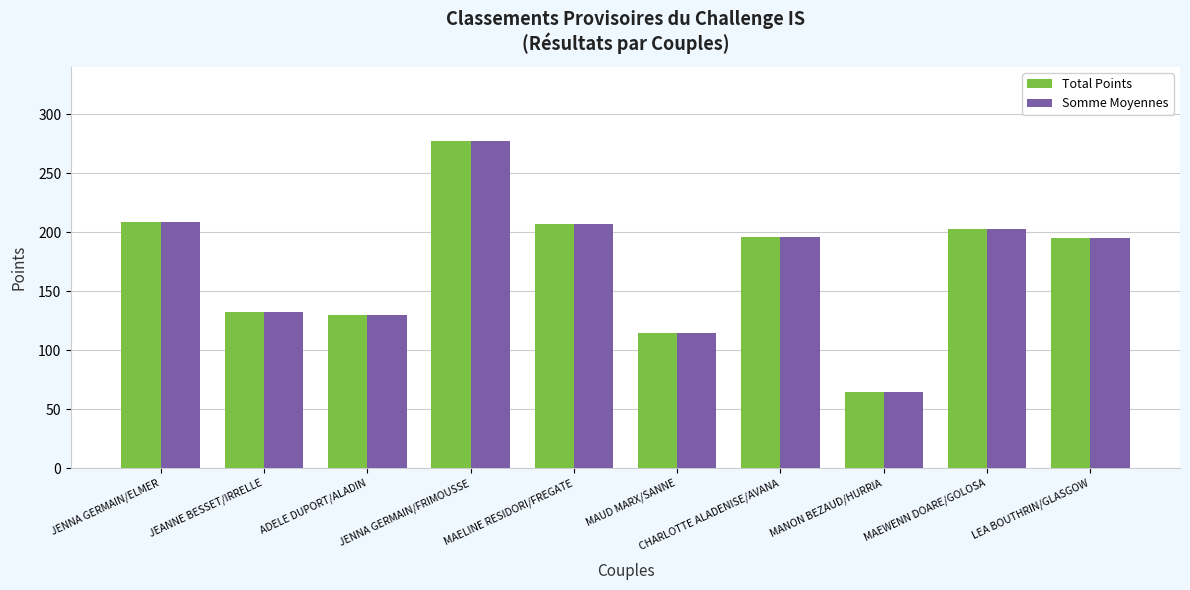

What is the total value across all series at MAUD MARX/SANNE?

228.7